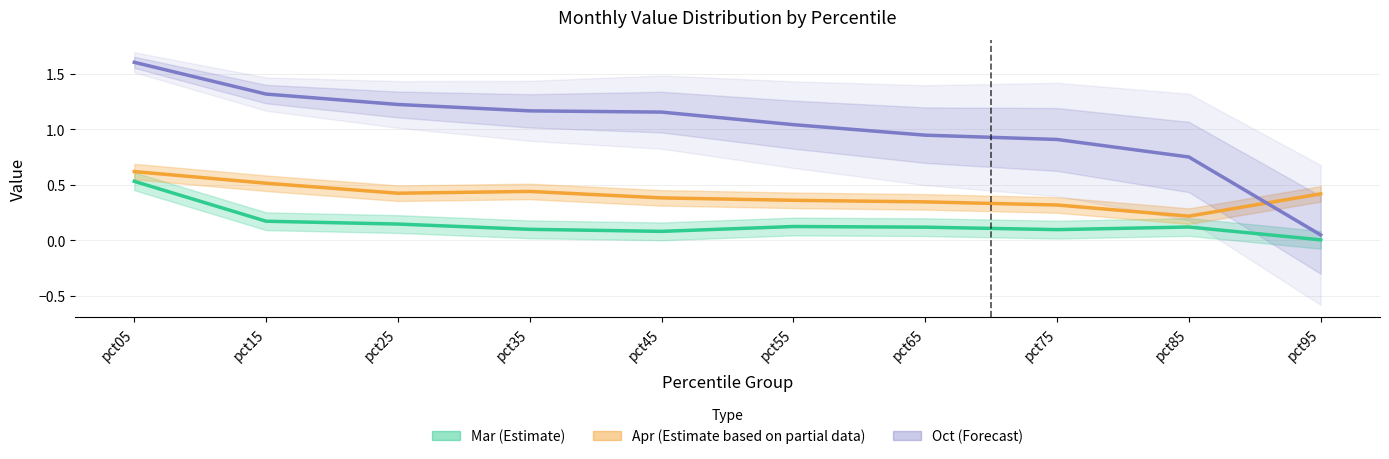

At which category is the sum across all series the highest?

pct05